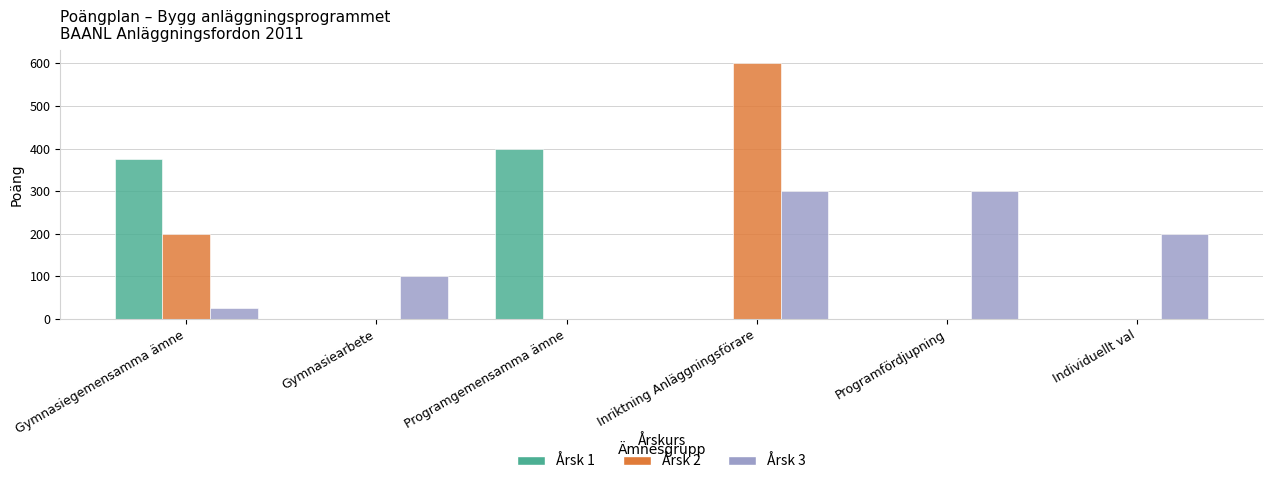

Between Gymnasiegemensamma ämne and Individuellt val, which series saw the biggest shift?

Årsk 1